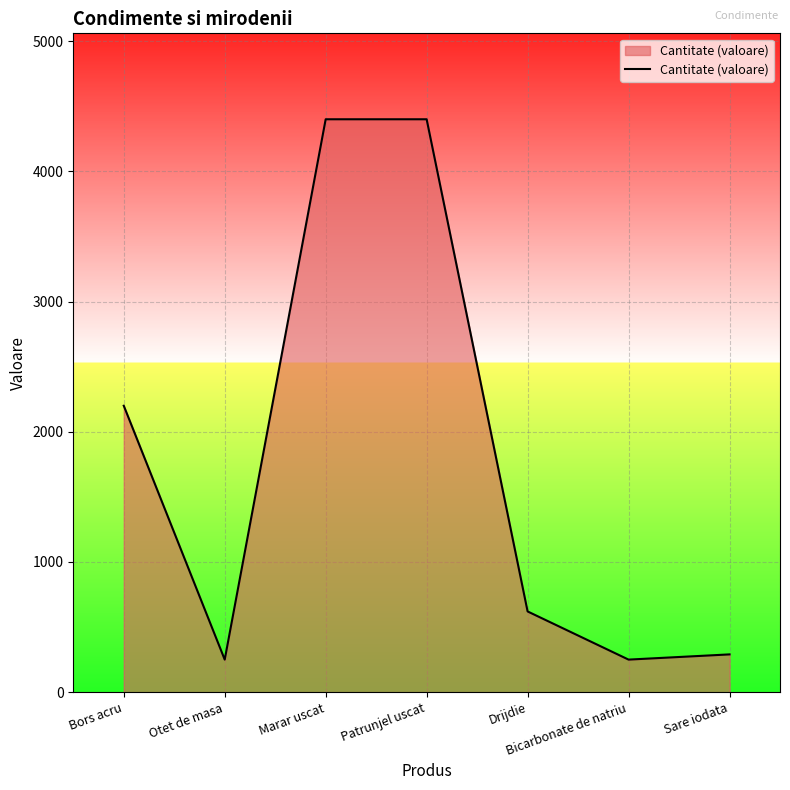

Reading left to right, what are all the values shown in this chart?

Bors acru=2200	Otet de masa=250	Marar uscat=4400	Patrunjel uscat=4400	Drijdie=620	Bicarbonate de natriu=250	Sare iodata=290